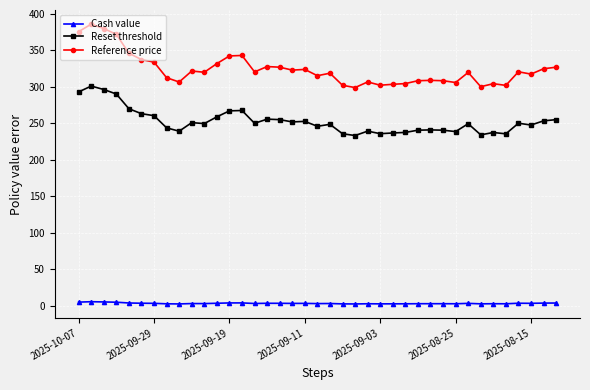

What is the difference between the maximum and minimum values in the Reset threshold series?

67.9